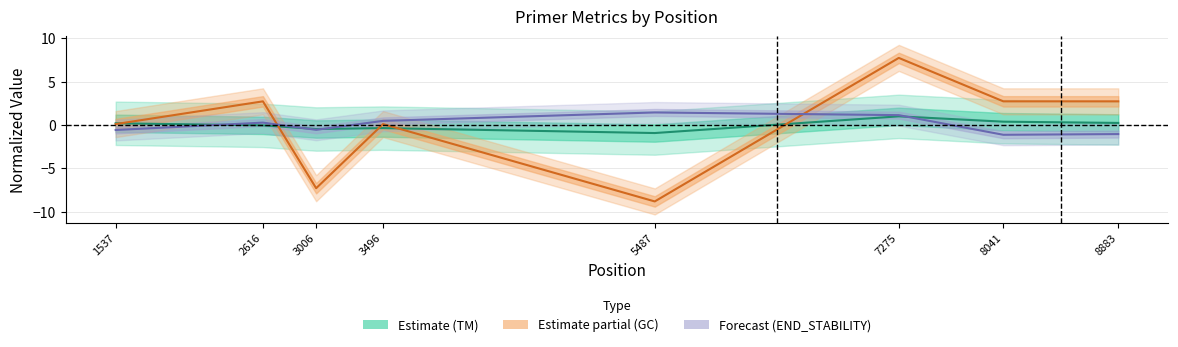

Reading left to right, what are all the values shown in this chart?

PRIMER_RIGHT_0_TM: 0.2	-0.0	-0.5	-0.4	-0.9	1.0	0.4	0.2
PRIMER_RIGHT_0_GC_PERCENT: 0.1	2.7	-7.3	0.1	-8.8	7.7	2.7	2.7
PRIMER_RIGHT_0_END_STABILITY: -0.6	0.3	-0.6	0.5	1.4	1.1	-1.1	-1.0